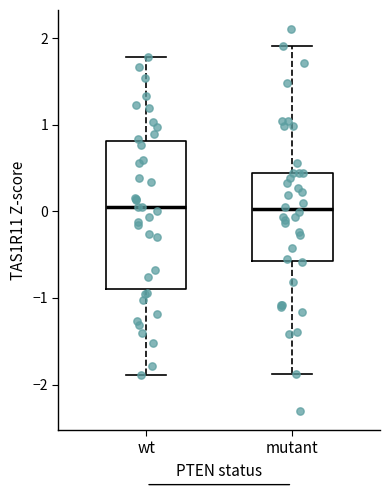

Reading left to right, read every box against the y-axis: the position of its median line, the range the box covers, and the ends of its whiskers. The values are not printed on the chart, so give them approximately, as read against the axis.

wt: median 0.0, box -0.9 to 0.8, whiskers -1.9 to 1.8
mutant: median 0.0, box -0.6 to 0.4, whiskers -1.9 to 1.9